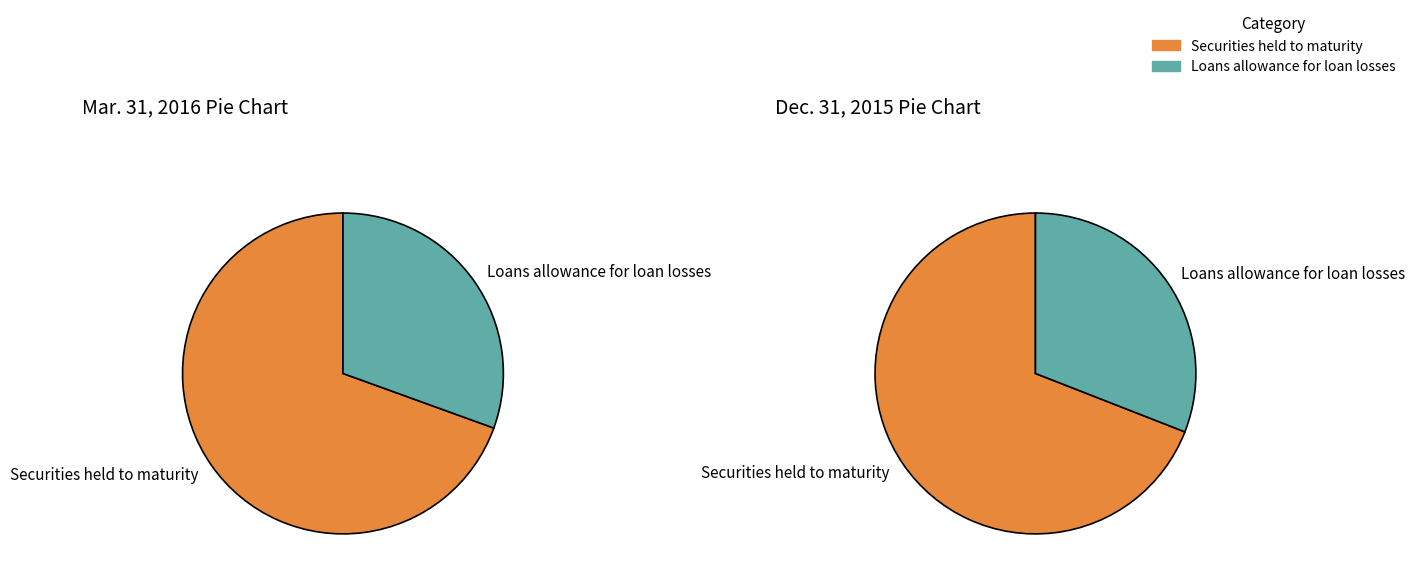

Is Securities held to maturity the majority of the pie?

Yes